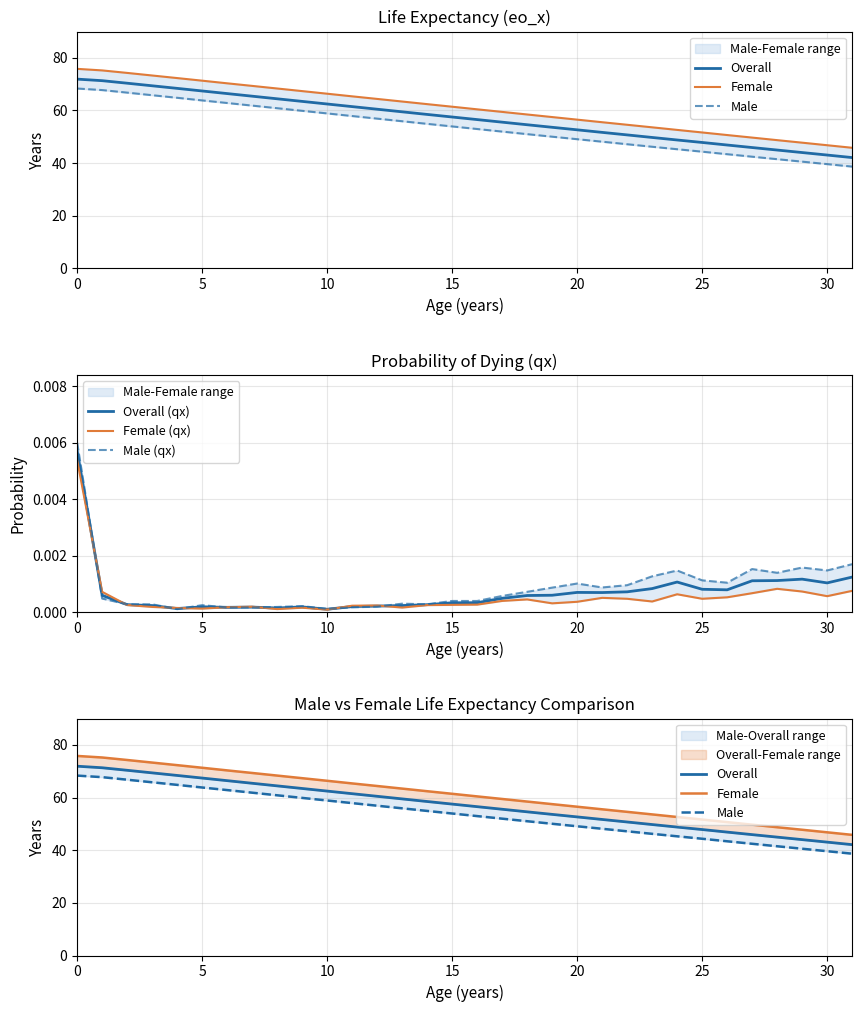

Count the number of categories in the chart.

32